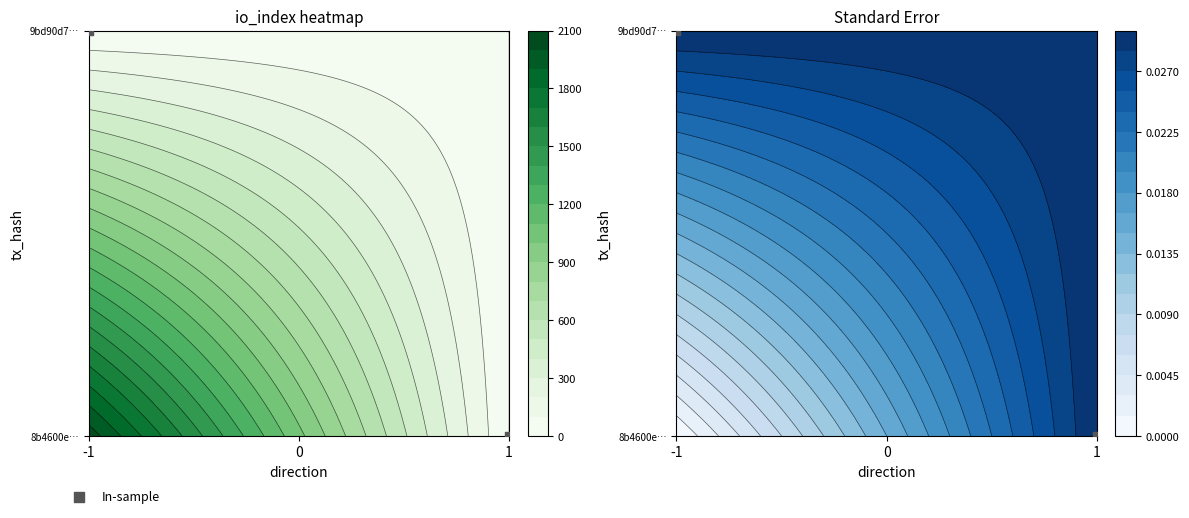

What is the change in value from -1 to 1?

-1